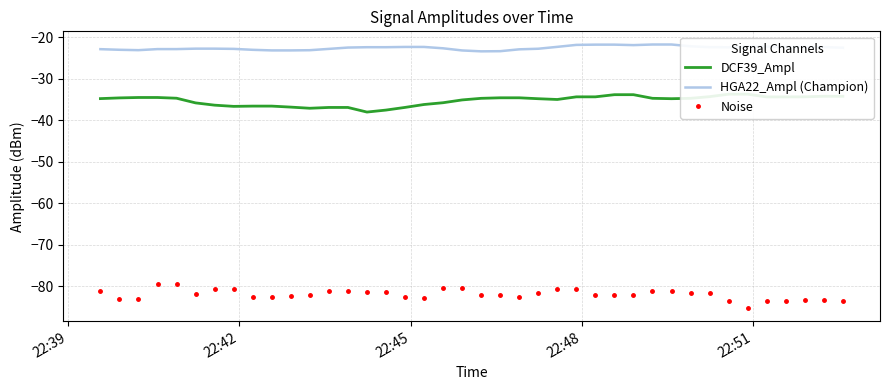

What is the highest value of the Noise series?

-79.4